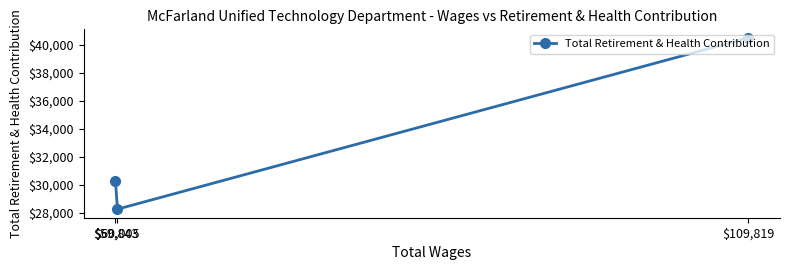

How many values are between 28262 and 40485?

3